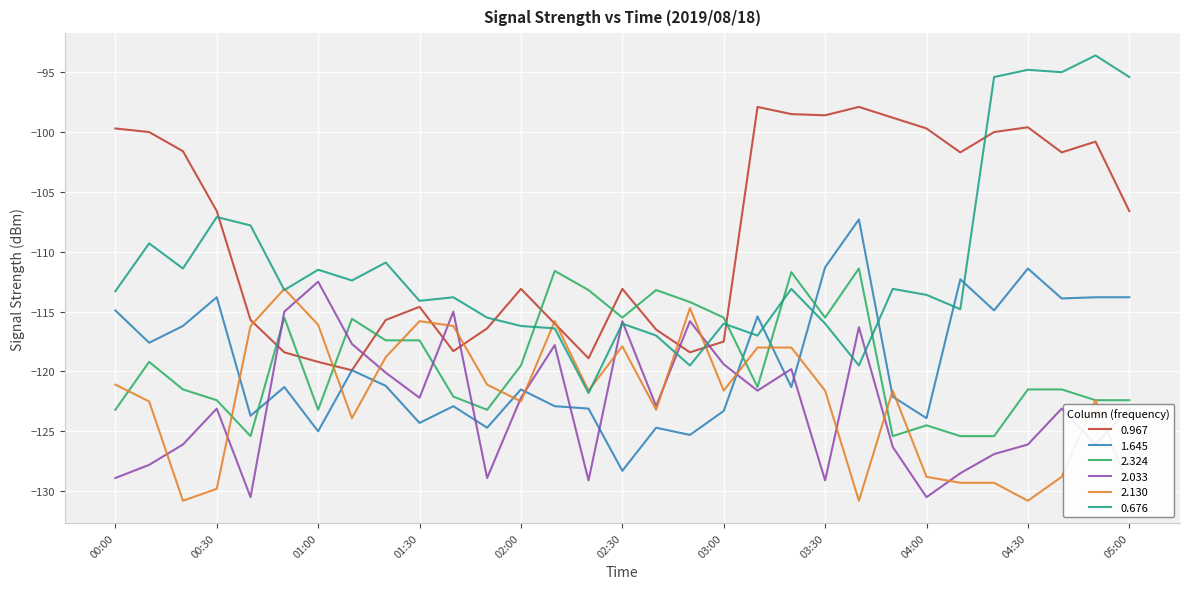

What is the lowest value of the 0.676 series?

-121.8